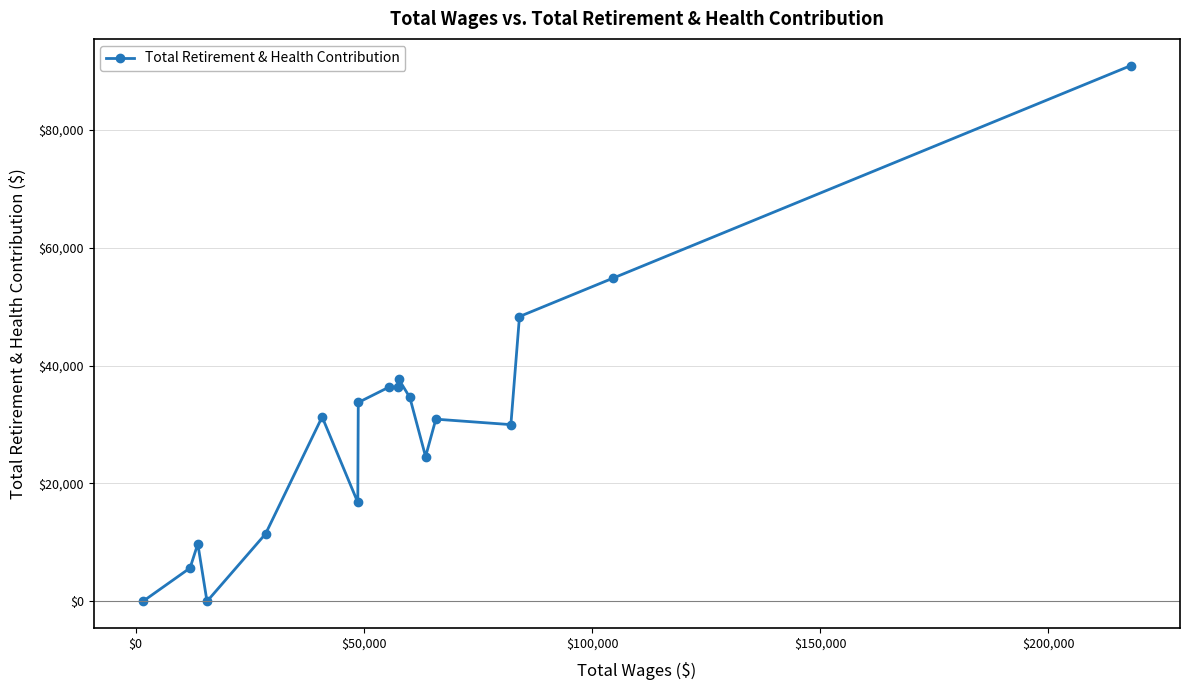

What is the maximum value shown in the chart?

90859